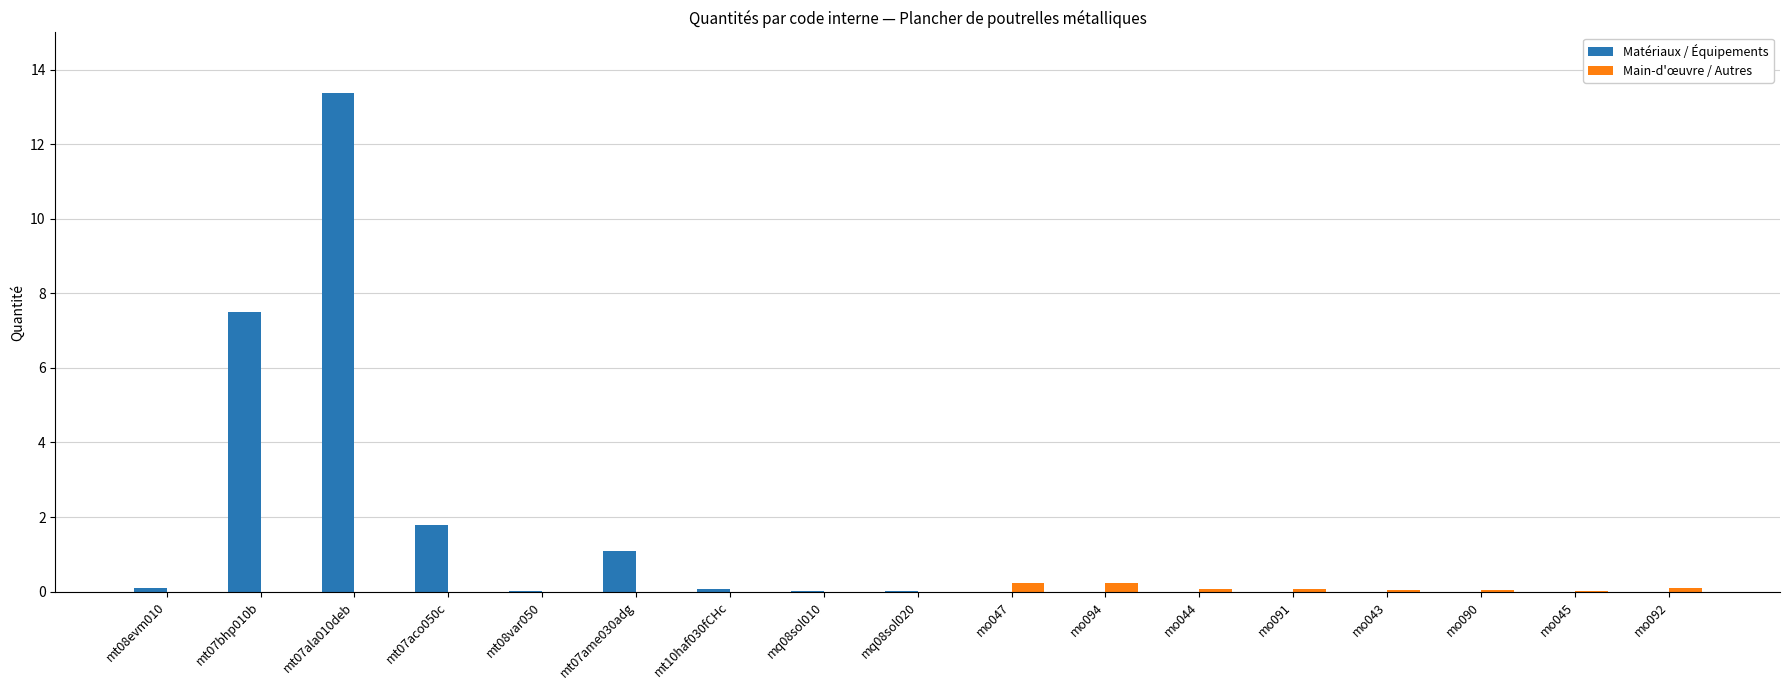

Are the bars grouped side by side (vs. stacked)?

Yes